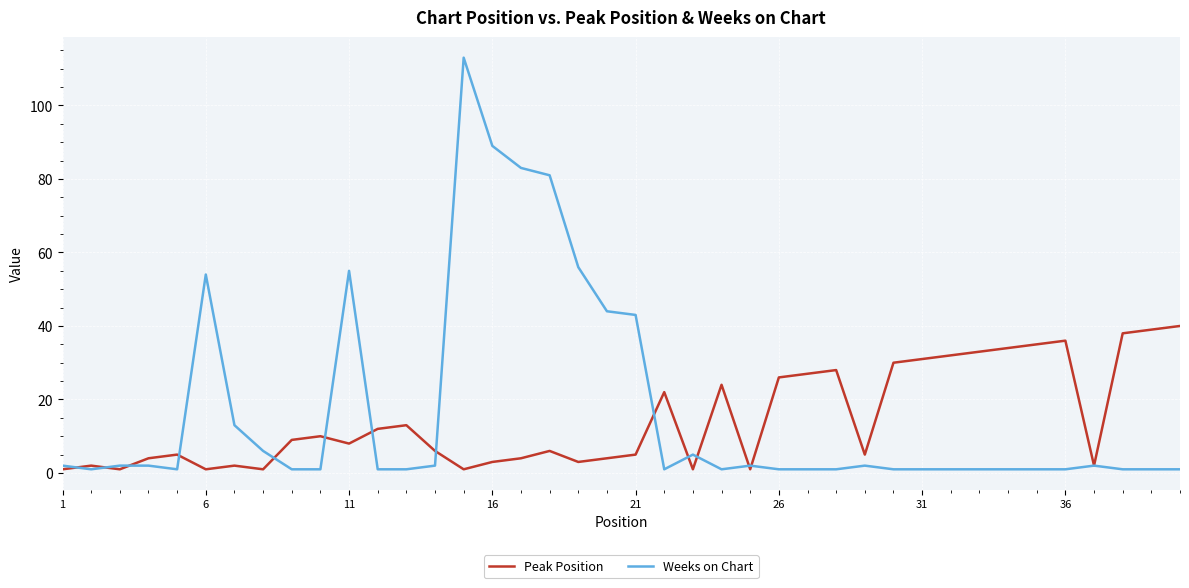

How many interior local peaks does the Peak Position series have?

10